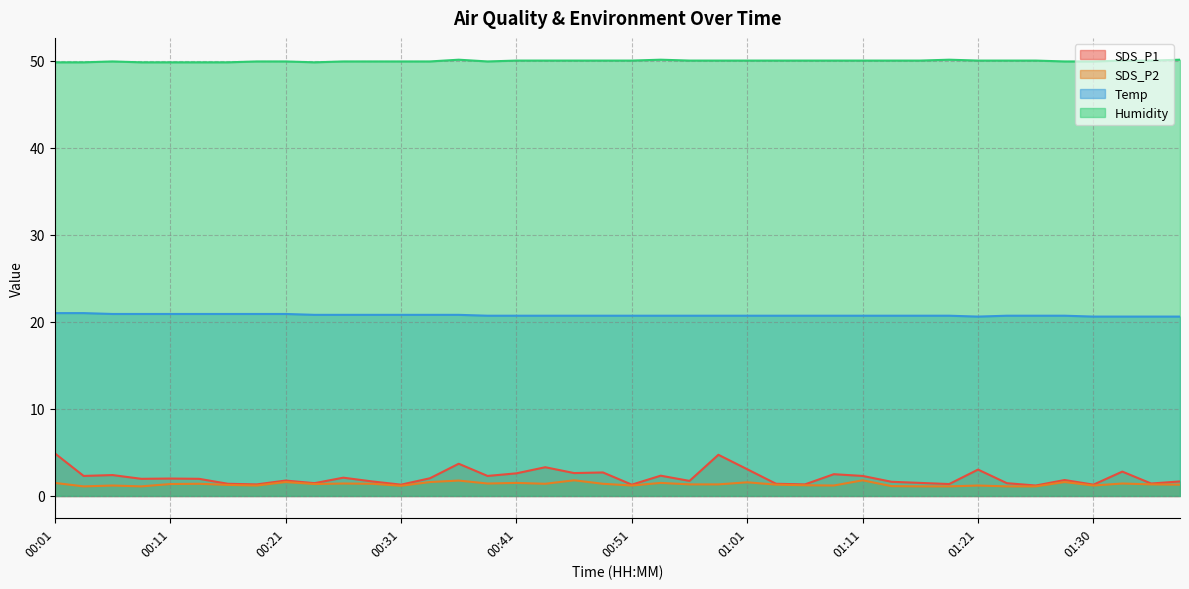

Where is SDS_P1 nearest to the value 3?

01:21